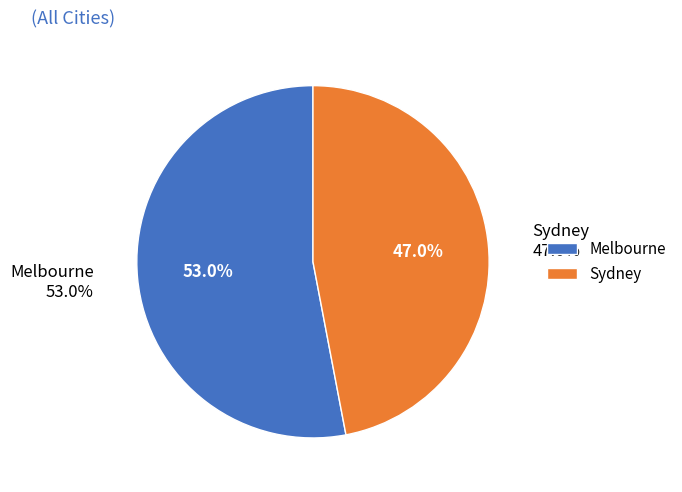

How many slices are in this pie chart?

2